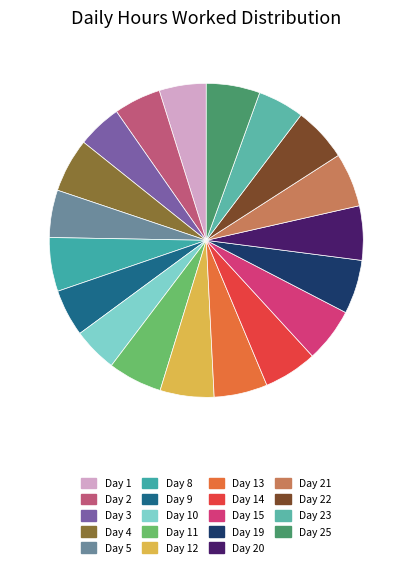

To the nearest percent, what is the combined percentage of Day 21 and Day 25?

11%